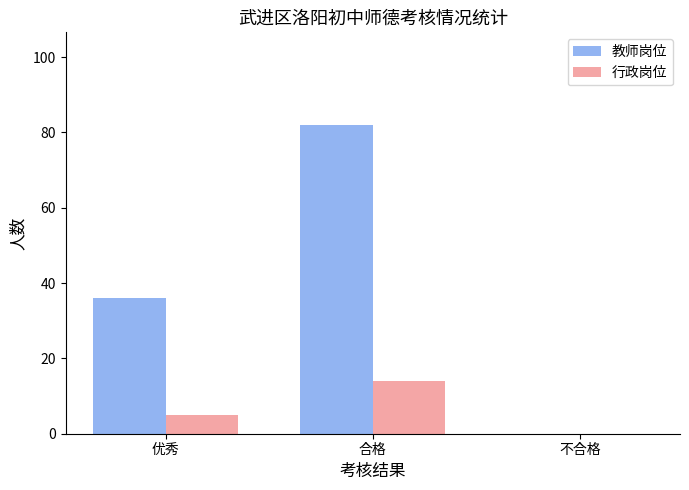

How many groups of bars are there?

3